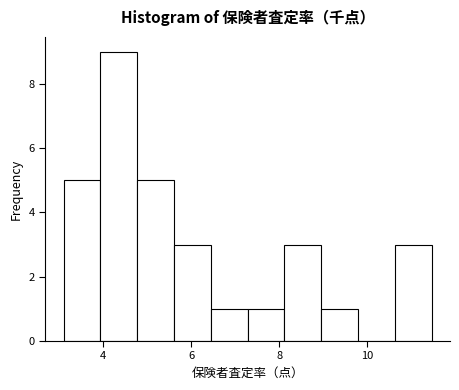

Over which range of the x-axis is the bar tallest?

4.0 to 4.8